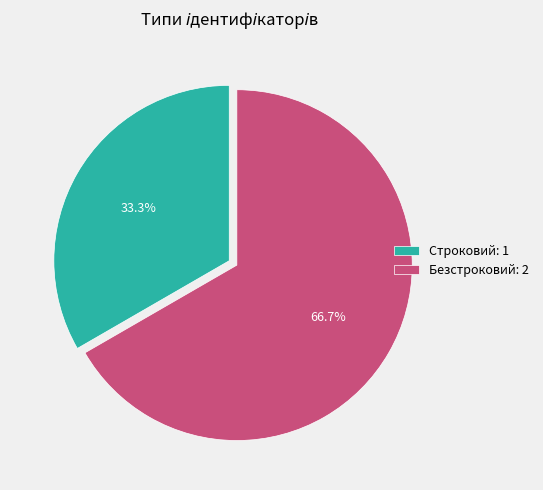

To the nearest percent, what is the combined percentage of Безстроковий and Строковий?

100%